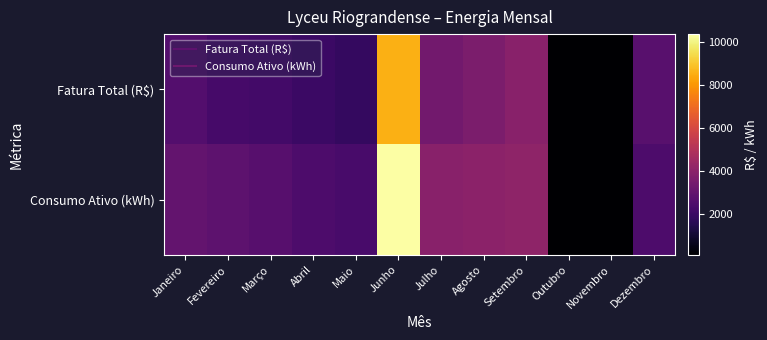

How many data points does each series have?

12